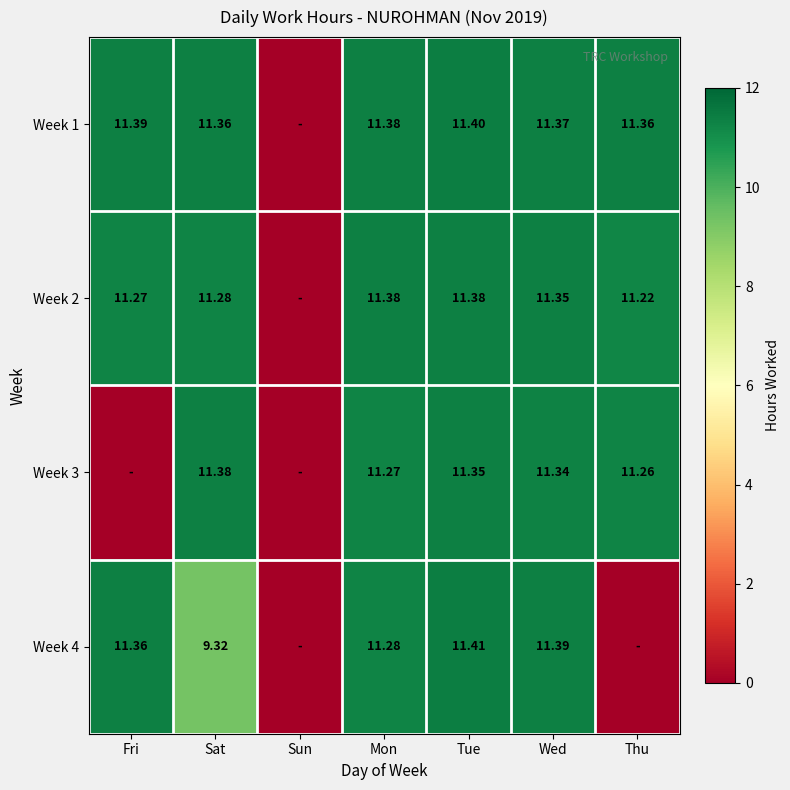

Which series changed the most between Sat and Tue?

Week 4